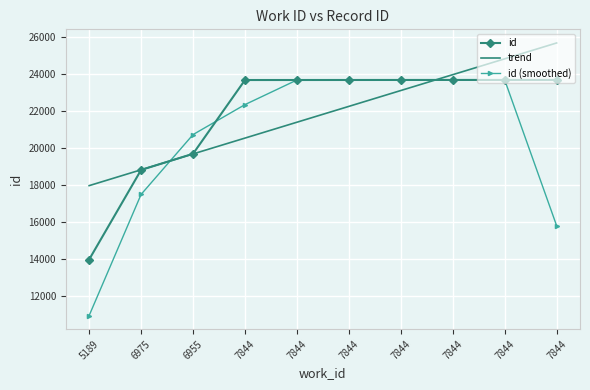

What is the difference between the maximum and minimum values in the trend series?

7724.6